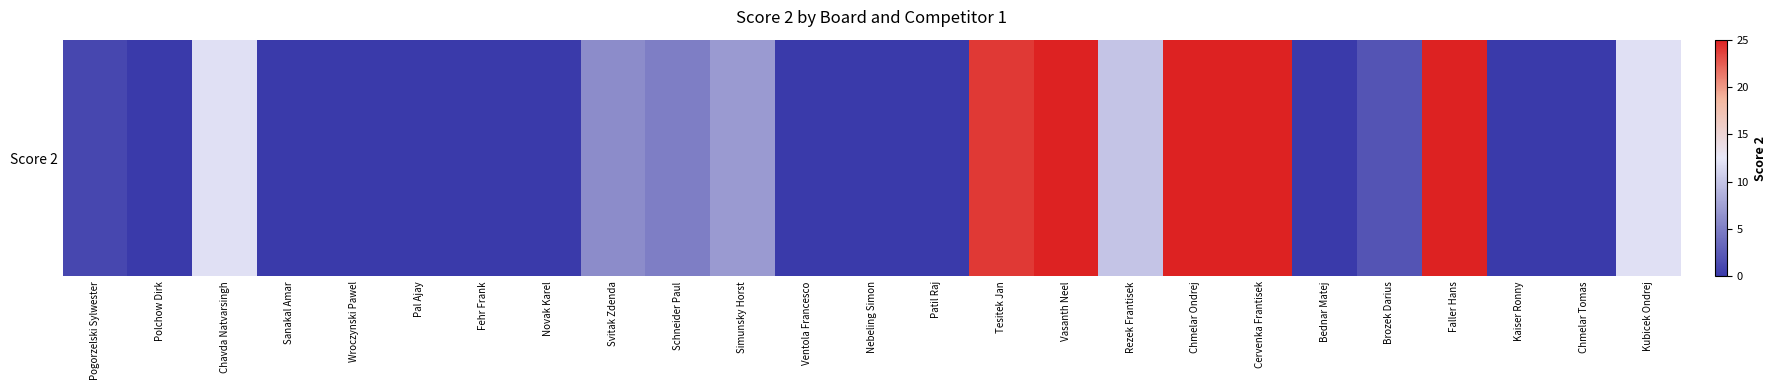

The chart shows a value of 12 at Ventola Francesco. True or false?

False